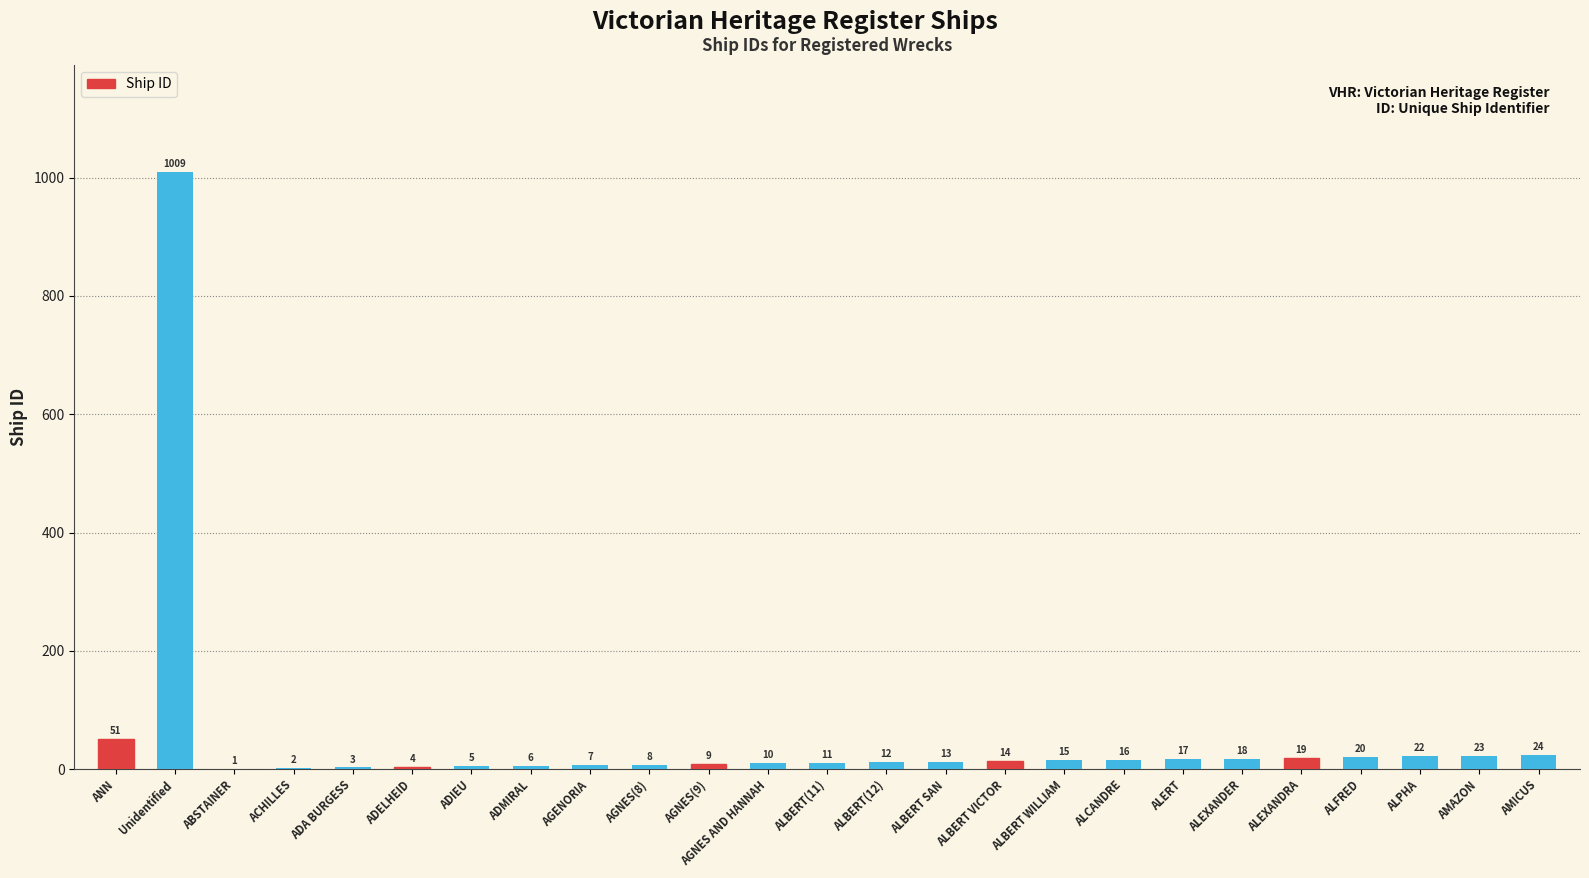

Which category has the highest value across all series?

Unidentified